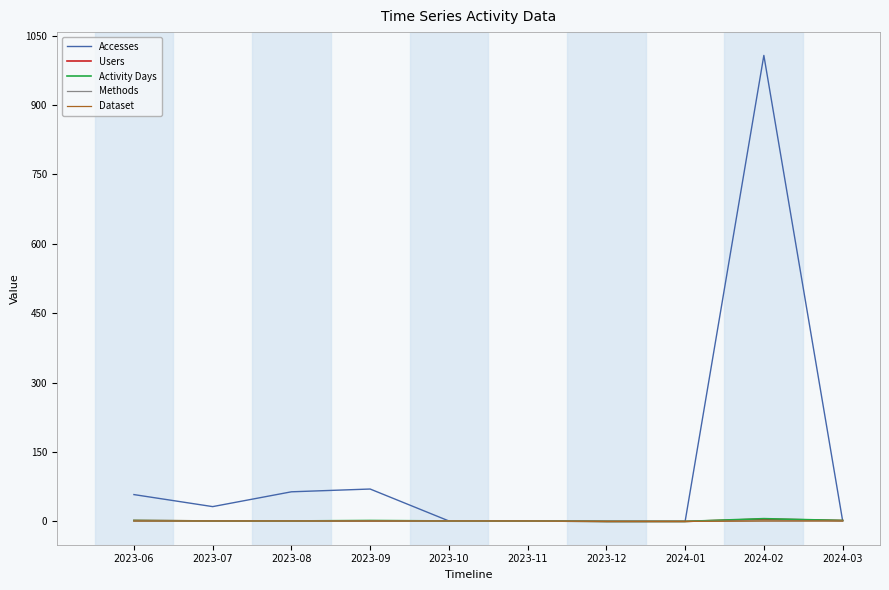

Is this an area chart (filled region under the line)?

No